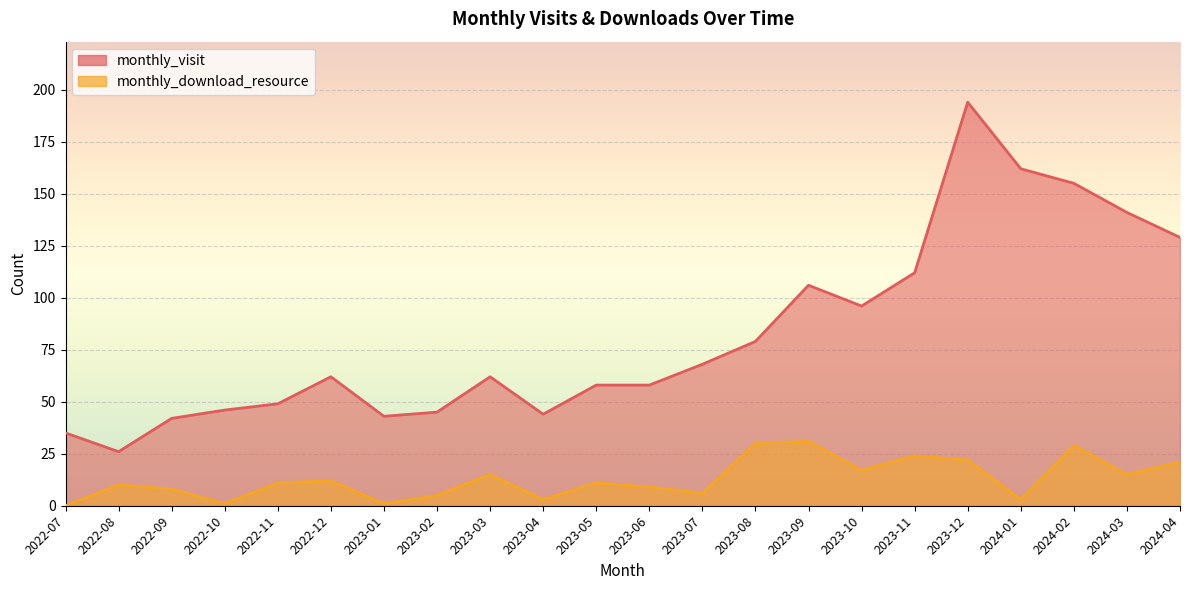

Where is the first local maximum for monthly_download_resource?

2022-08